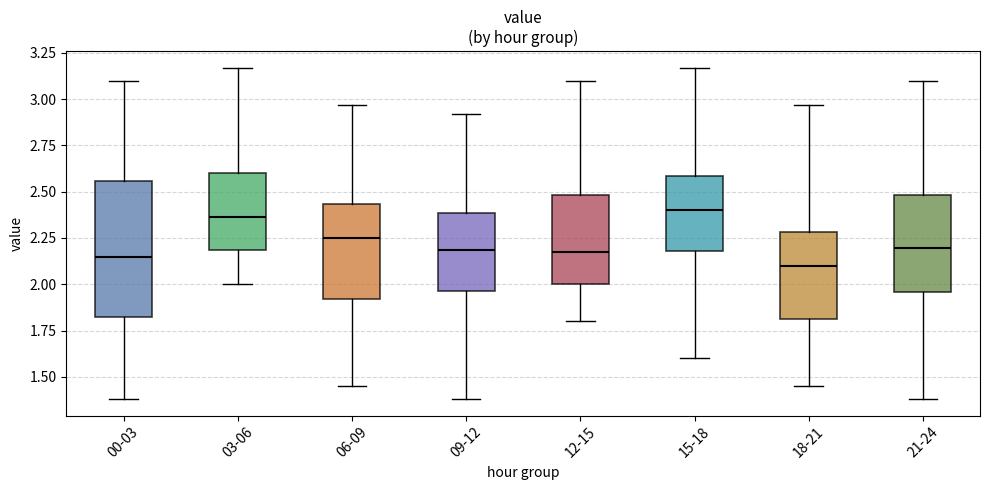

Where is the upper edge of the box for 18-21 on the y-axis? The values are not printed on the chart, so give them approximately, as read against the axis.

2.30